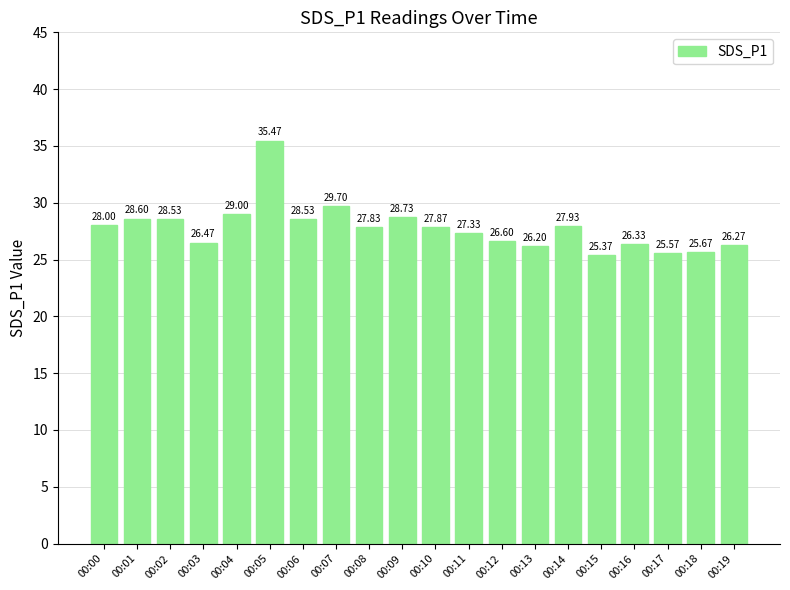

Which category has the lowest value across all series?

00:15